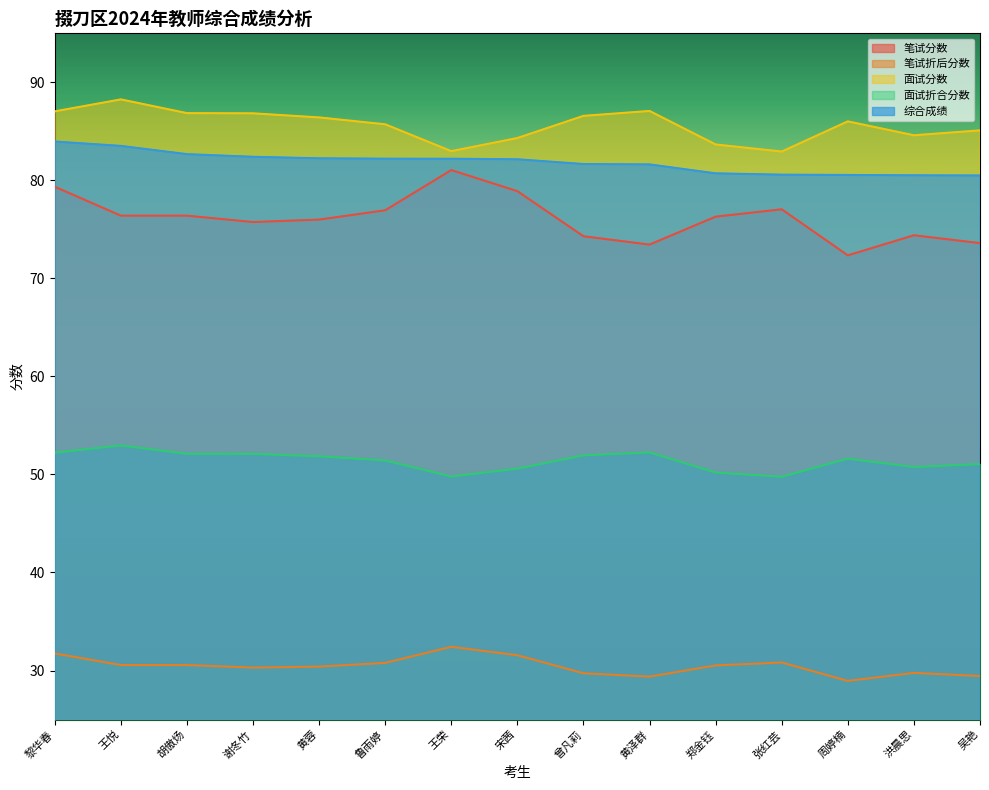

How many distinct data groups are displayed?

5